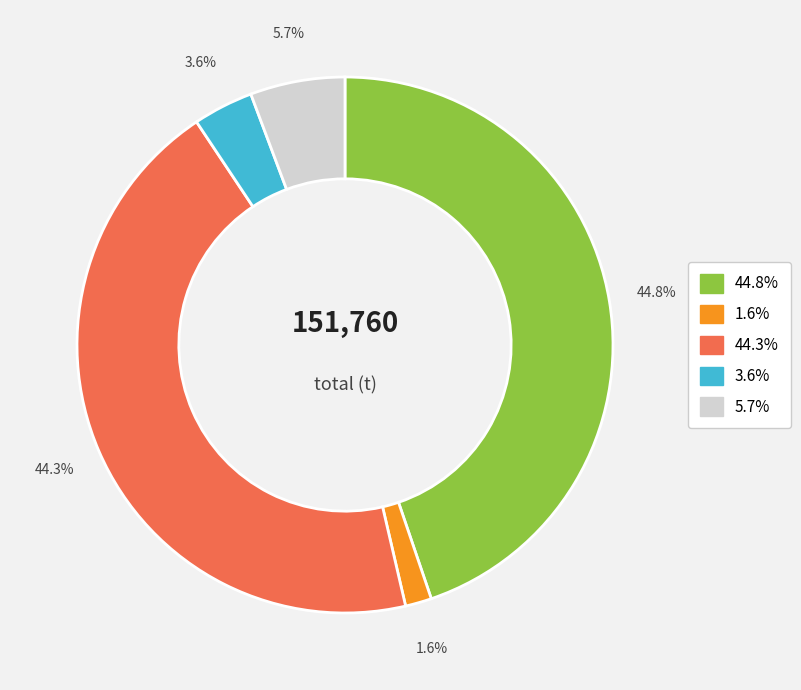

Is there a majority slice in this chart?

No